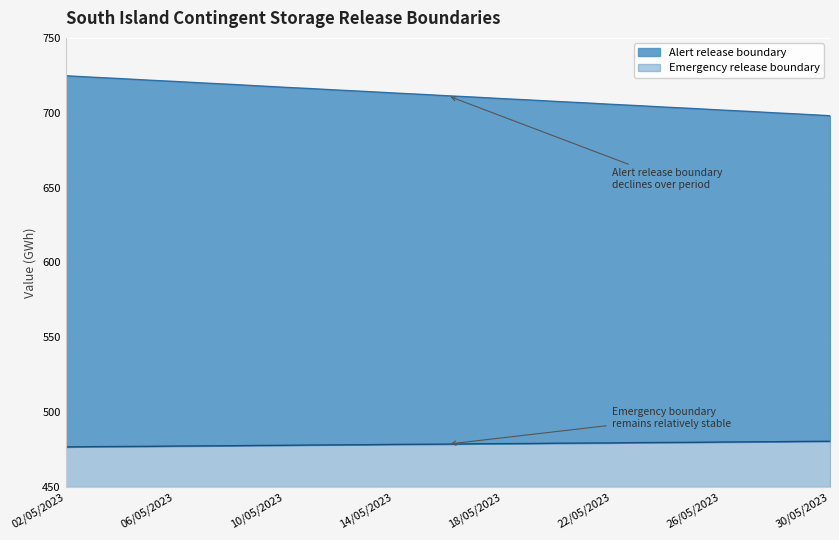

What is the difference between the maximum and minimum values in the Emergency release boundary series?

3.8